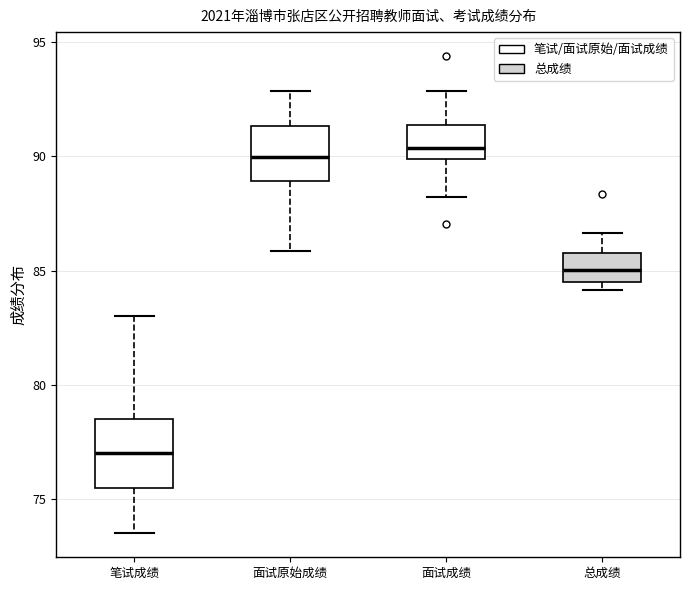

Where does the upper whisker of the box for 面试原始成绩 end on the y-axis? The values are not printed on the chart, so give them approximately, as read against the axis.

93.0